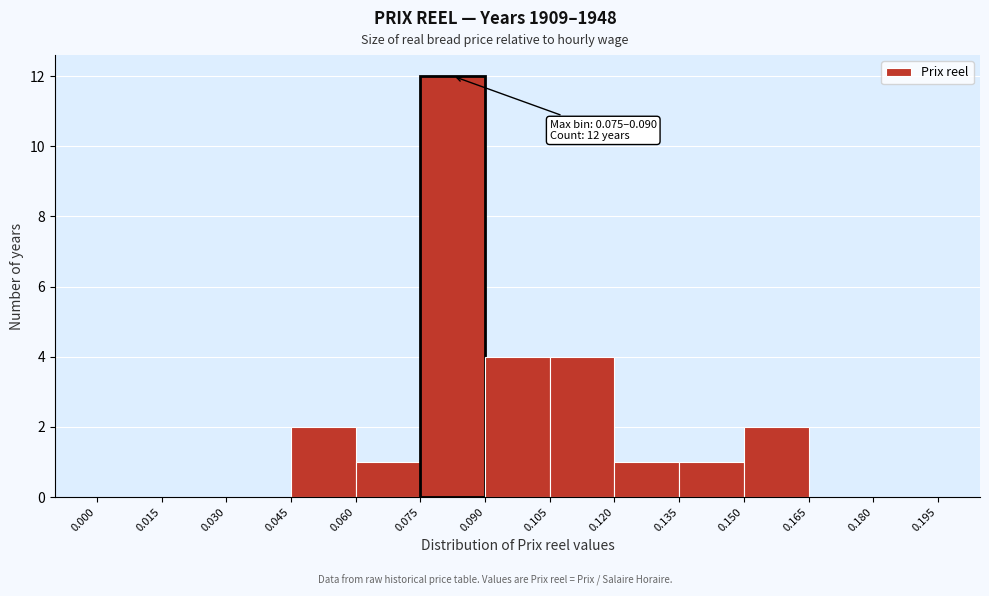

Over which range of the x-axis is the bar tallest?

0.075 to 0.090